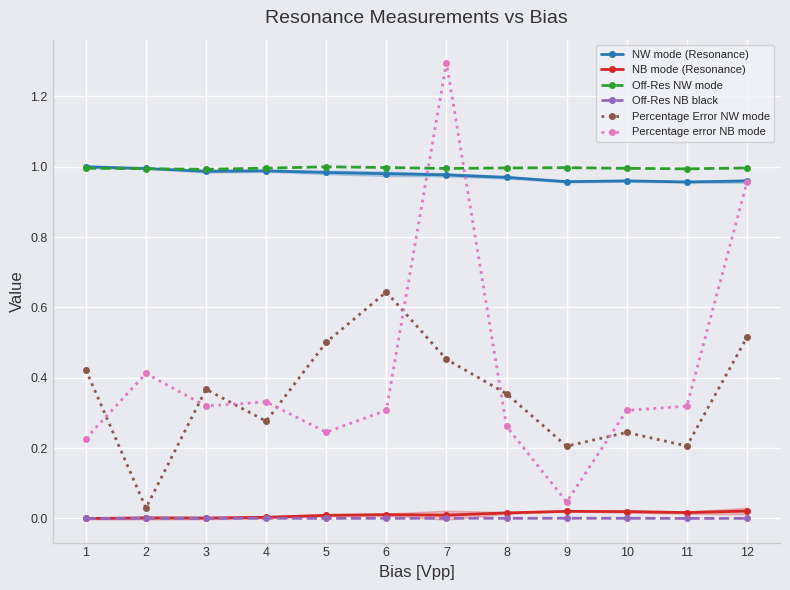

At which category does Off-Res NB black reach its first local peak?

2